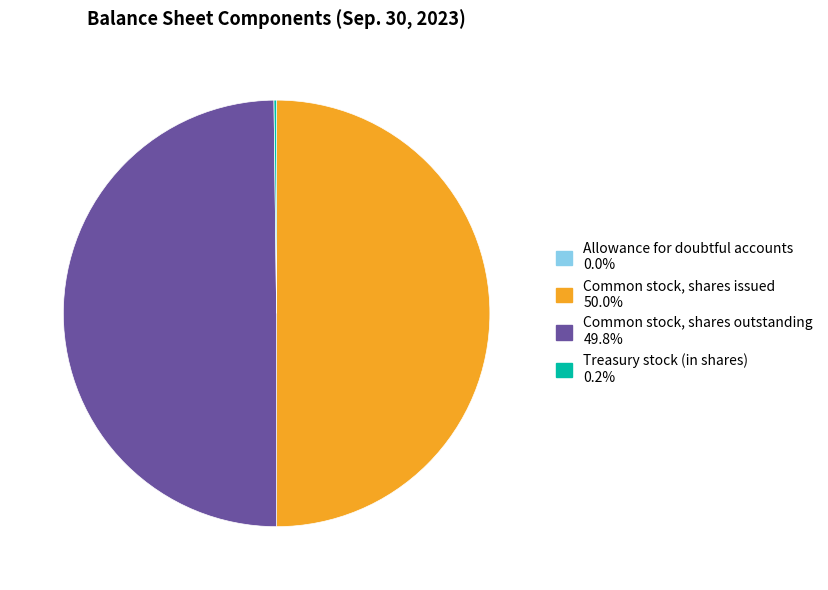

What is the ratio of the value at Common stock, shares issued to the value at Common stock, shares outstanding?

1.0